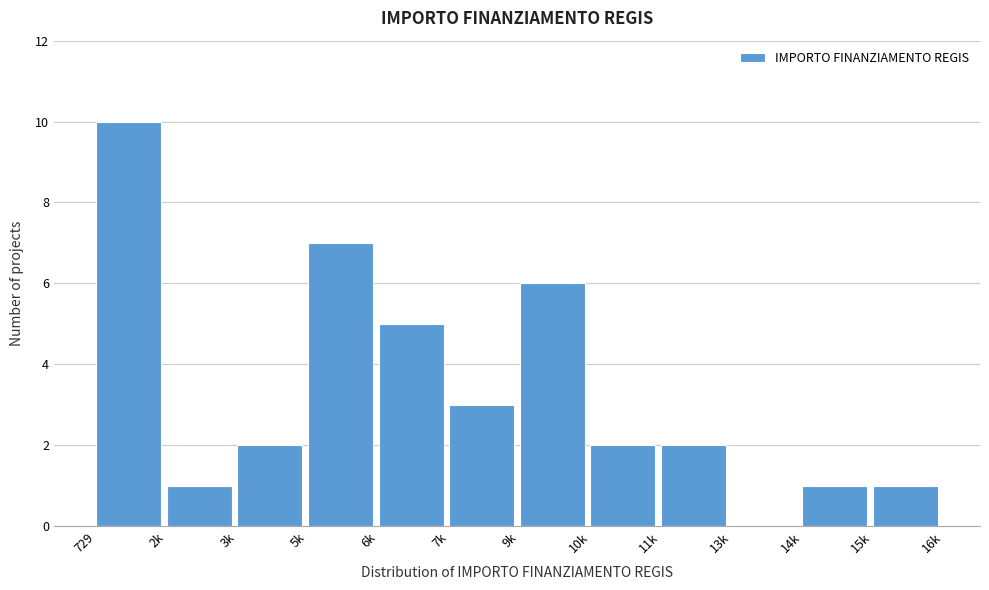

Reading left to right, list all the values displayed in this chart.

729=10	2k=1	3k=2	5k=7	6k=5	7k=3	9k=6	10k=2	11k=2	13k=0	14k=1	15k=1